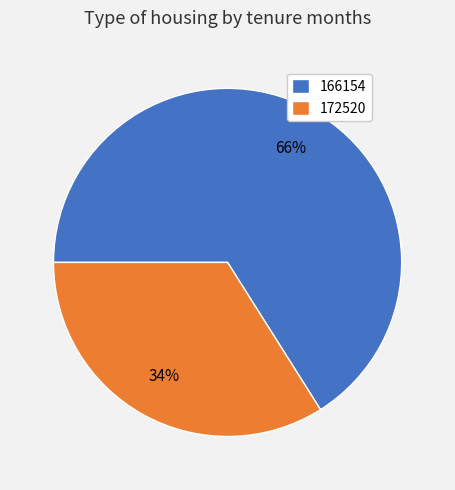

How many slices are in this pie chart?

2